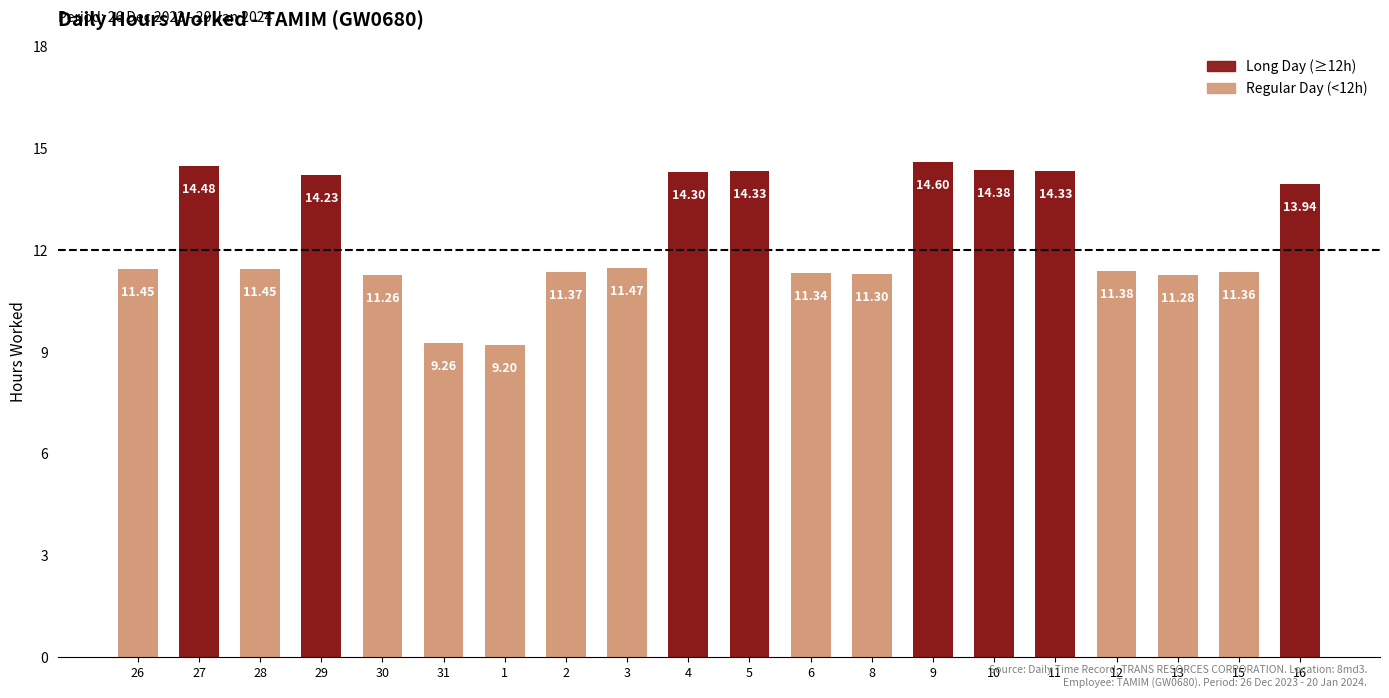

Between 28 and 12, which is larger?

28